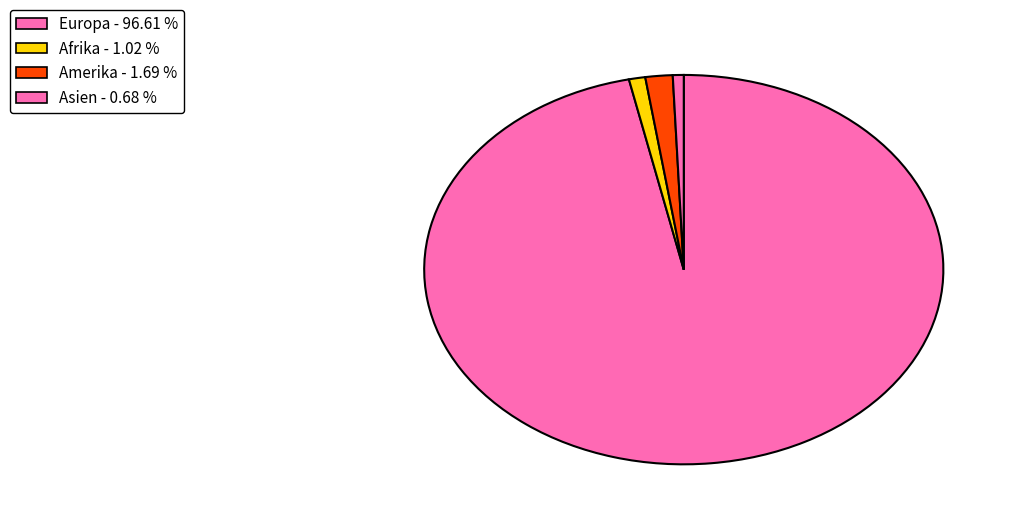

Which slice is the largest?

Europa